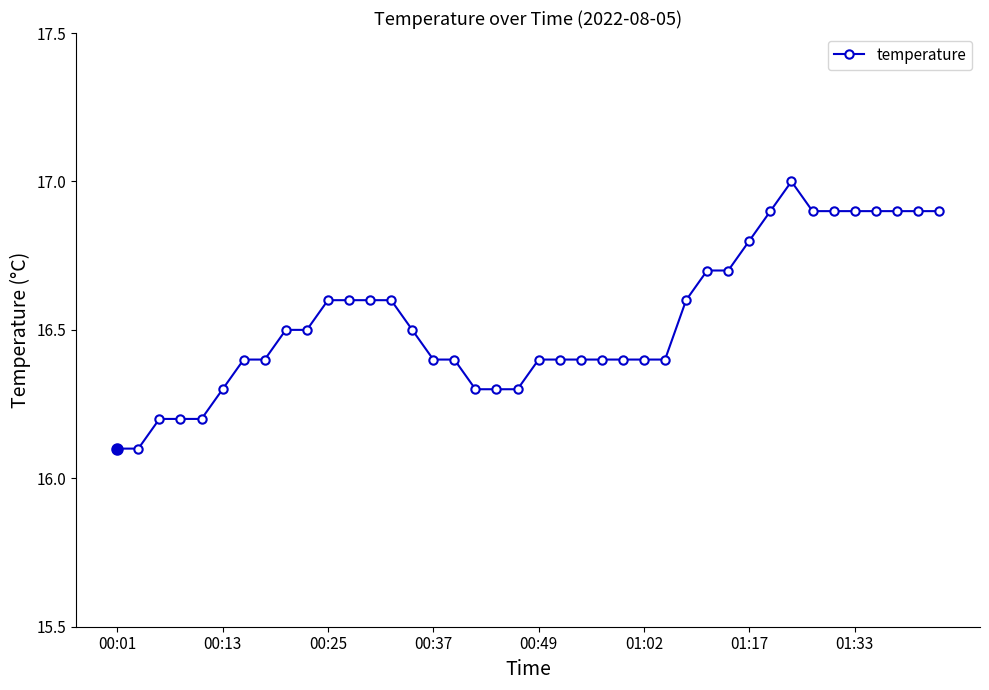

What is the difference between the maximum and second lowest values?

0.9